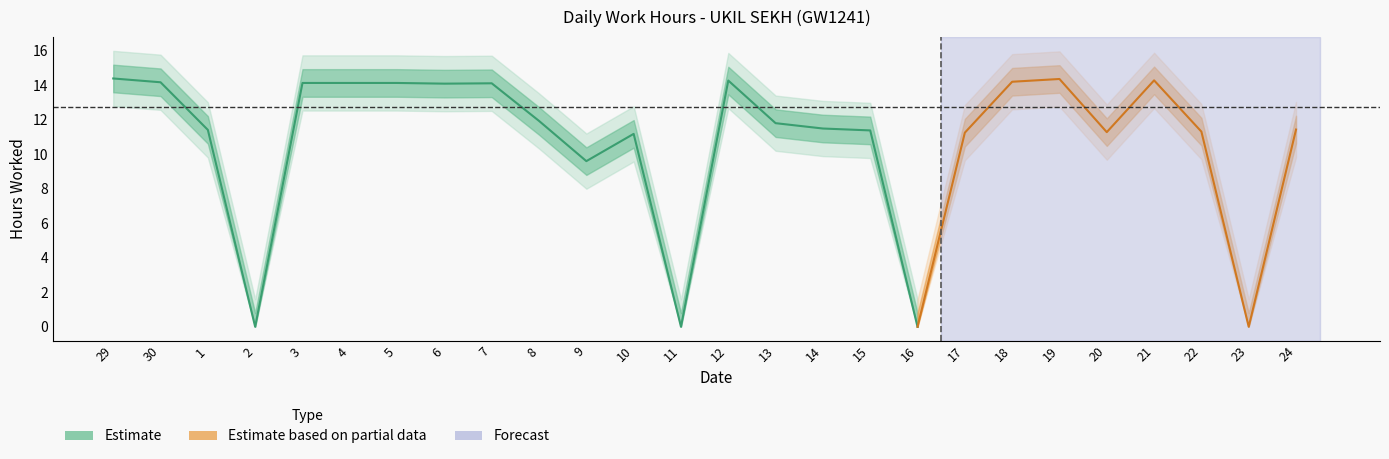

Is this an area chart (filled region under the line)?

No